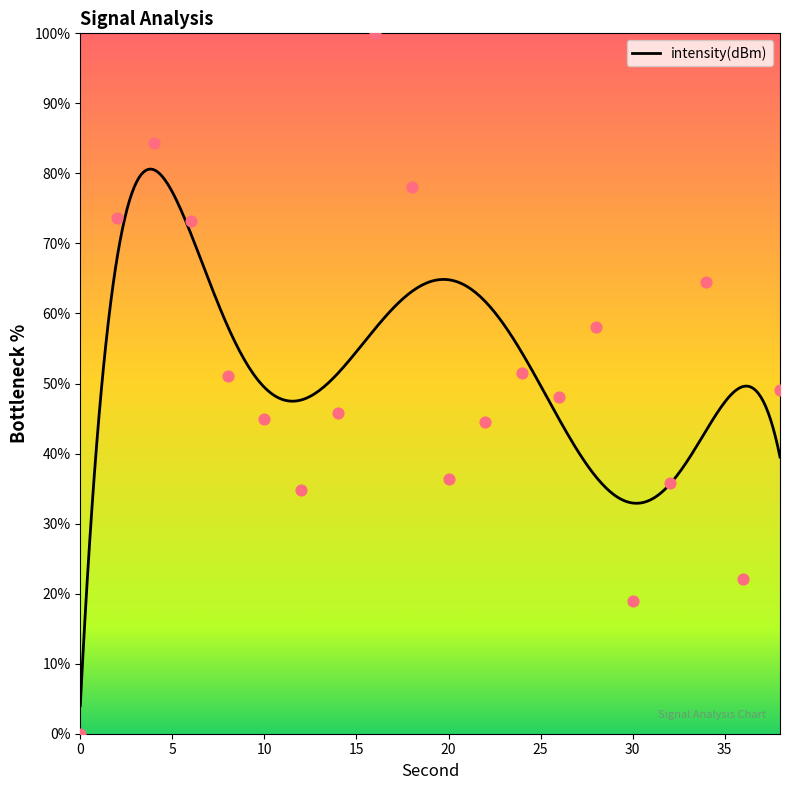

What is the change in value from 16 to 28?

-41.9